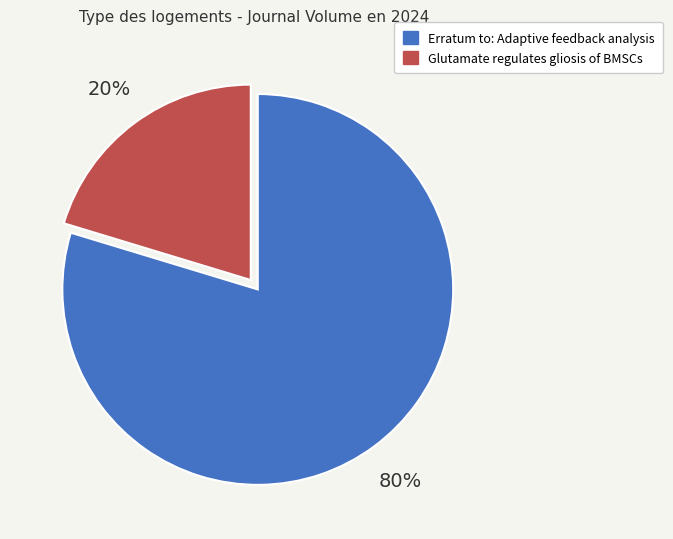

Between Erratum to: Adaptive feedback analysis and Glutamate regulates gliosis of BMSCs, which is larger?

Erratum to: Adaptive feedback analysis